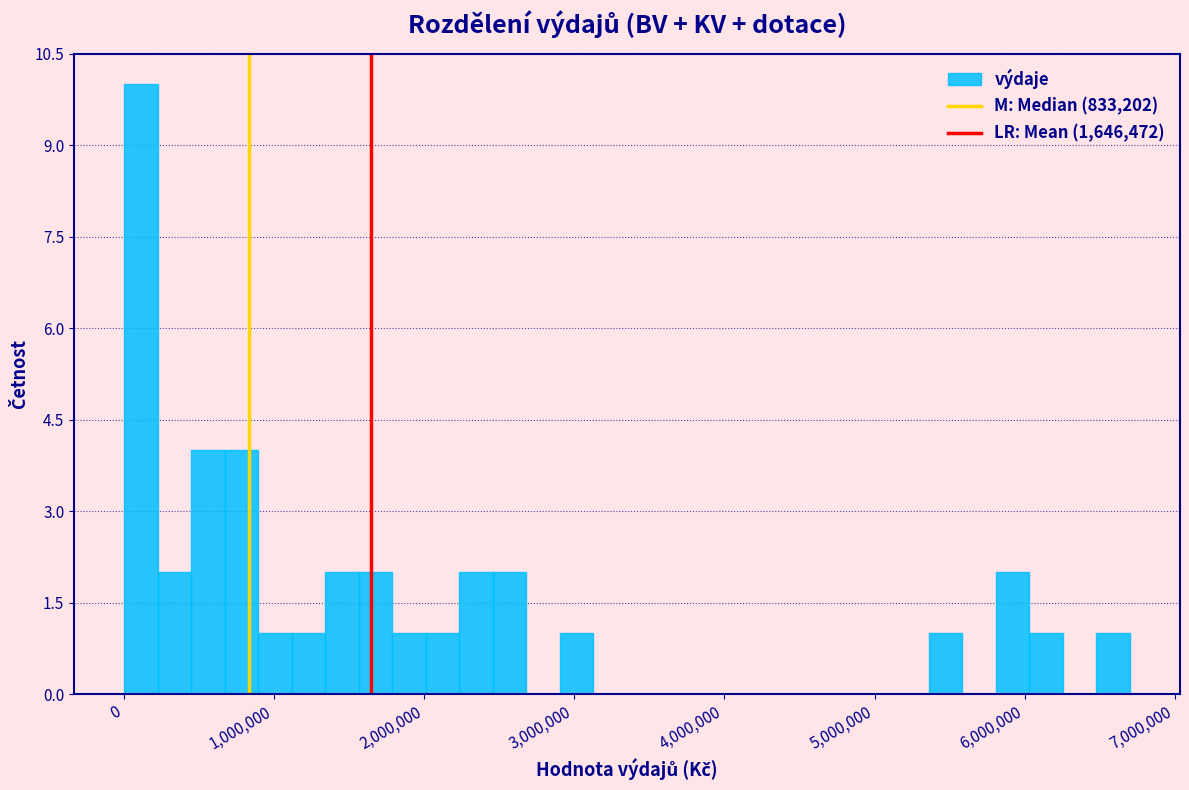

Read against the x-axis, roughly where is the centre of the tallest bar?

100000